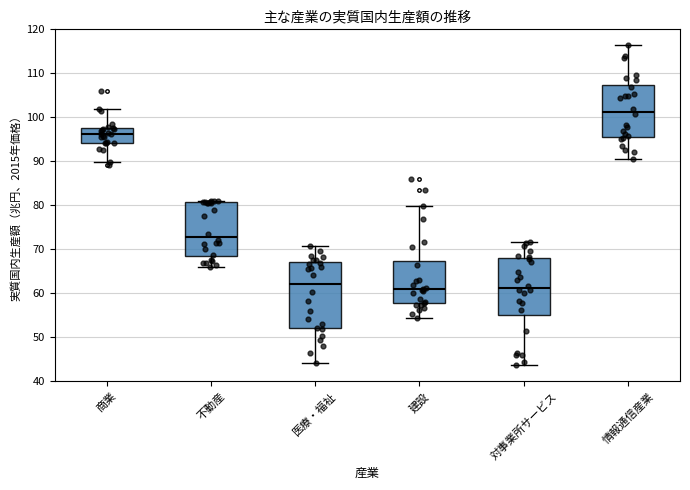

Where does the lower whisker of the box for 商業 end on the y-axis? The values are not printed on the chart, so give them approximately, as read against the axis.

90